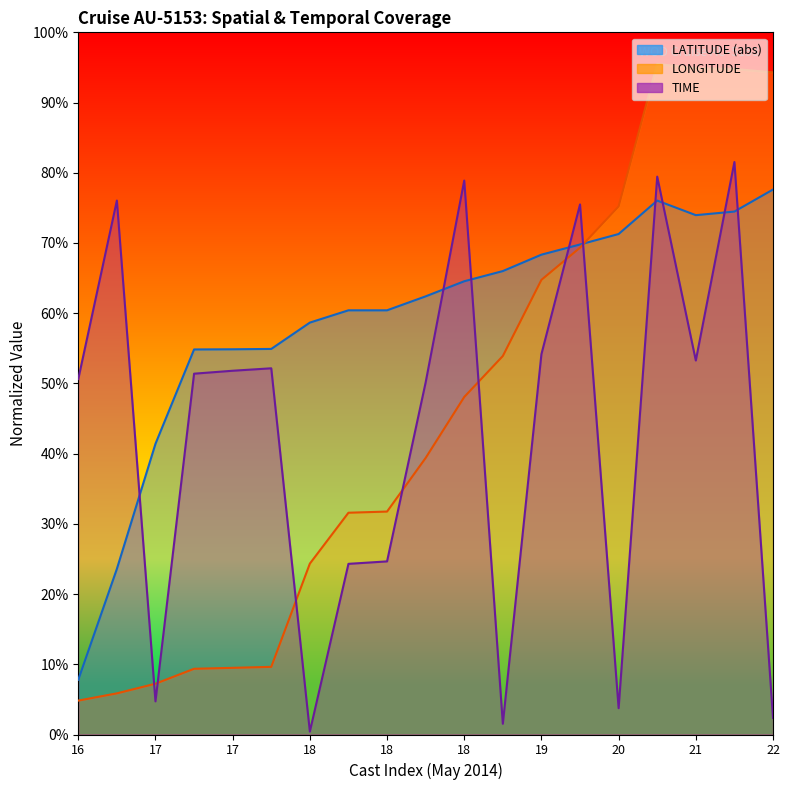

What is the difference between the second highest and minimum values in the TIME series?

79.0